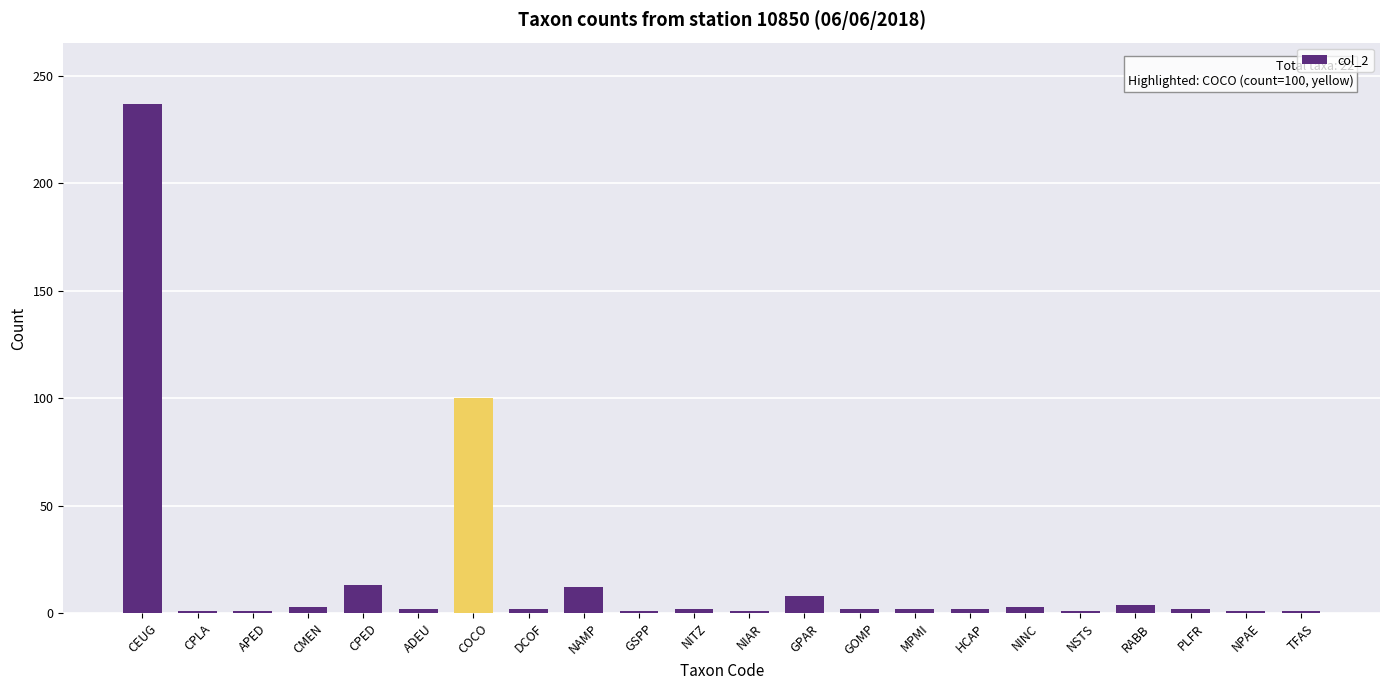

What is the ratio of the value at PLFR to the value at CPED?

0.2